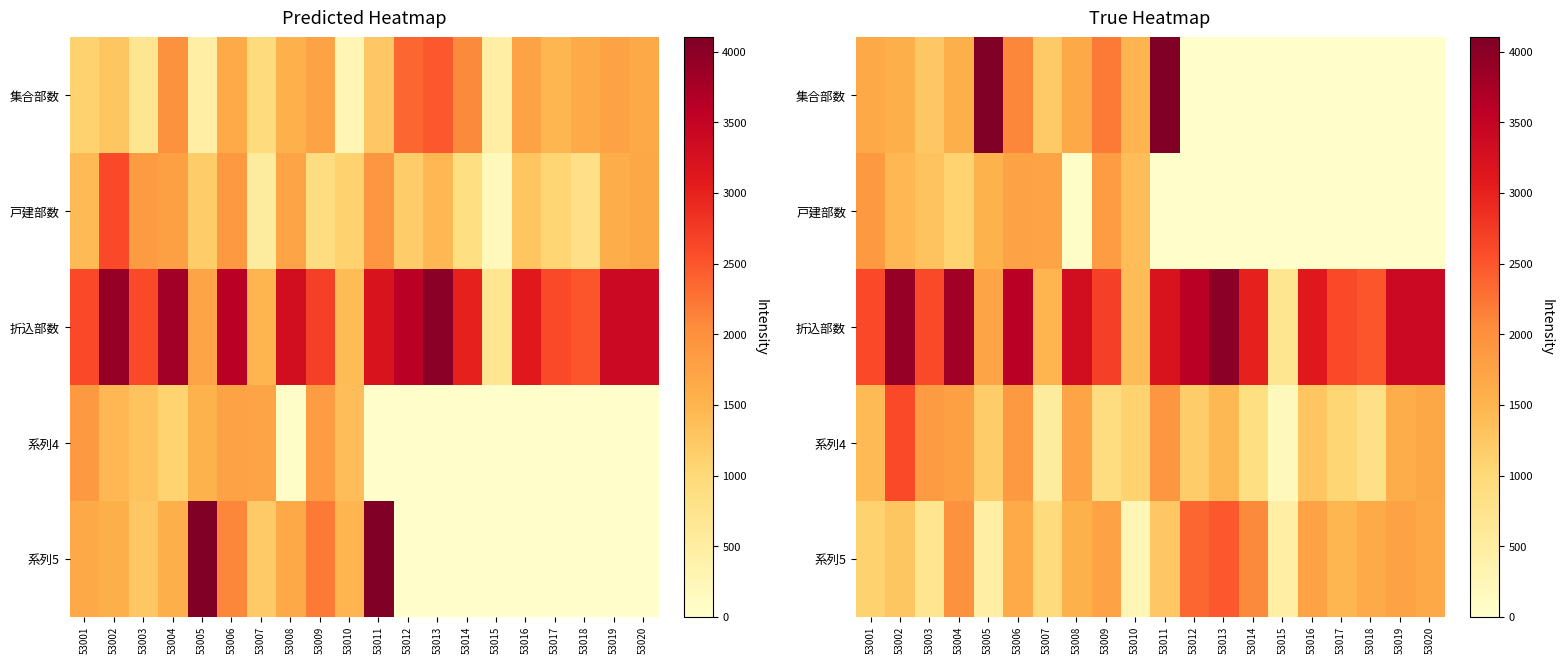

What is the greatest value displayed?

4100